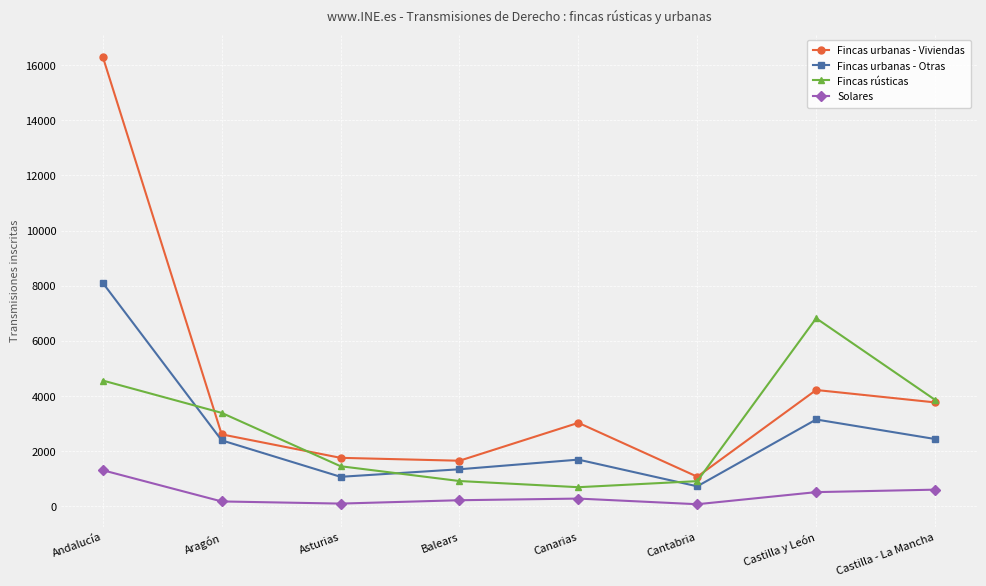

Where is the first local minimum for Fincas urbanas - Otras?

Asturias